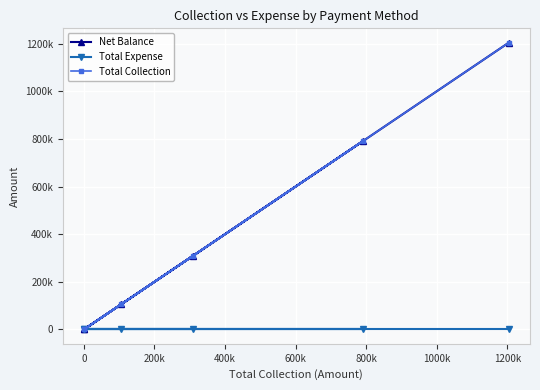

What are all the series names shown in the legend?

Net Balance, Total Expense, Total Collection